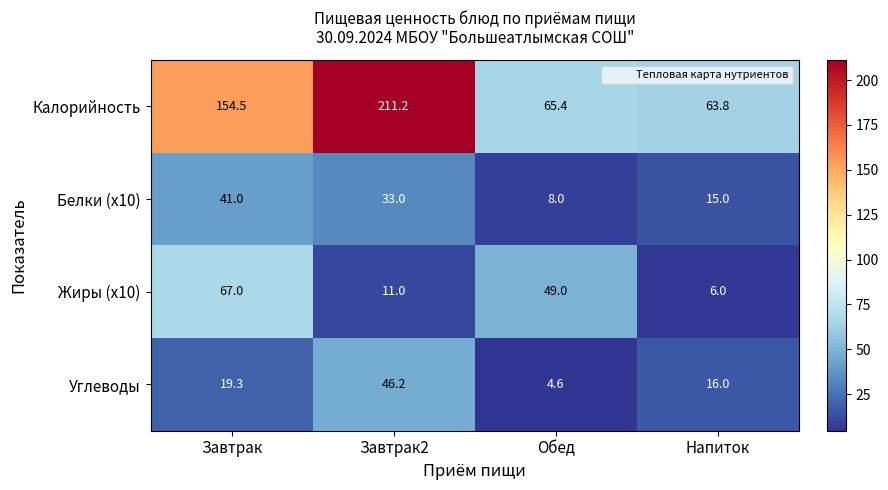

Which series has the largest total across all categories?

Калорийность